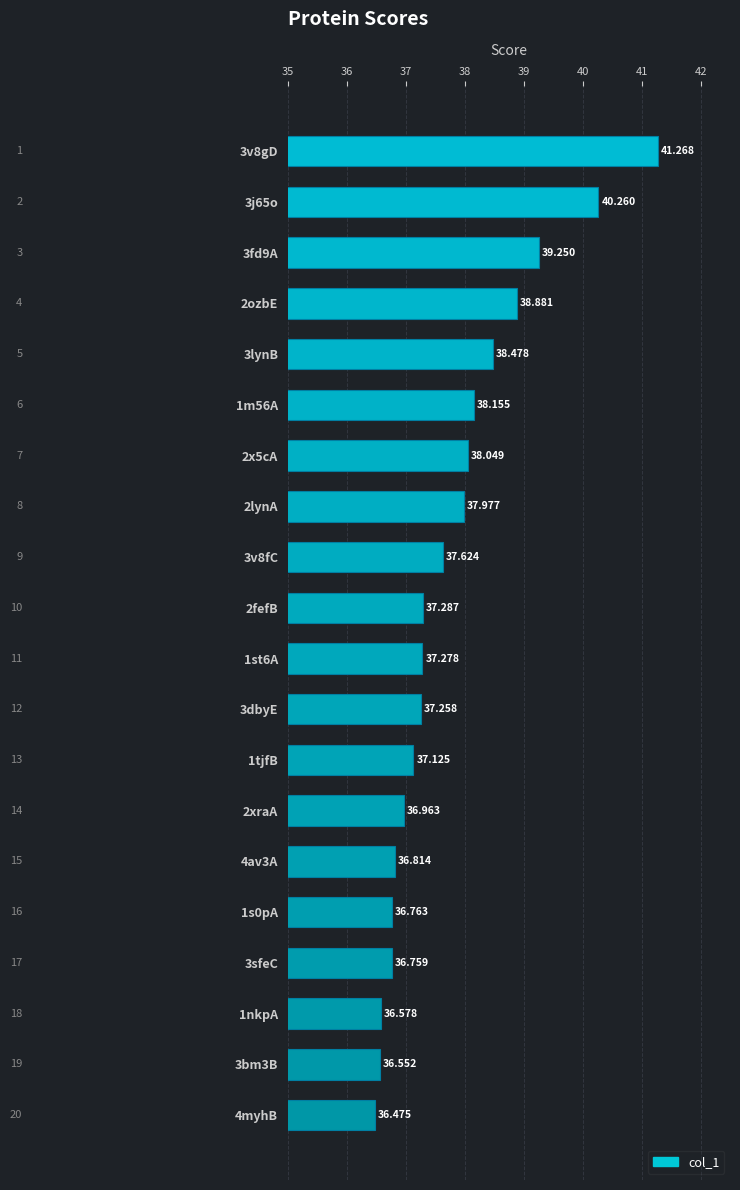

Does the chart contain any negative values?

No